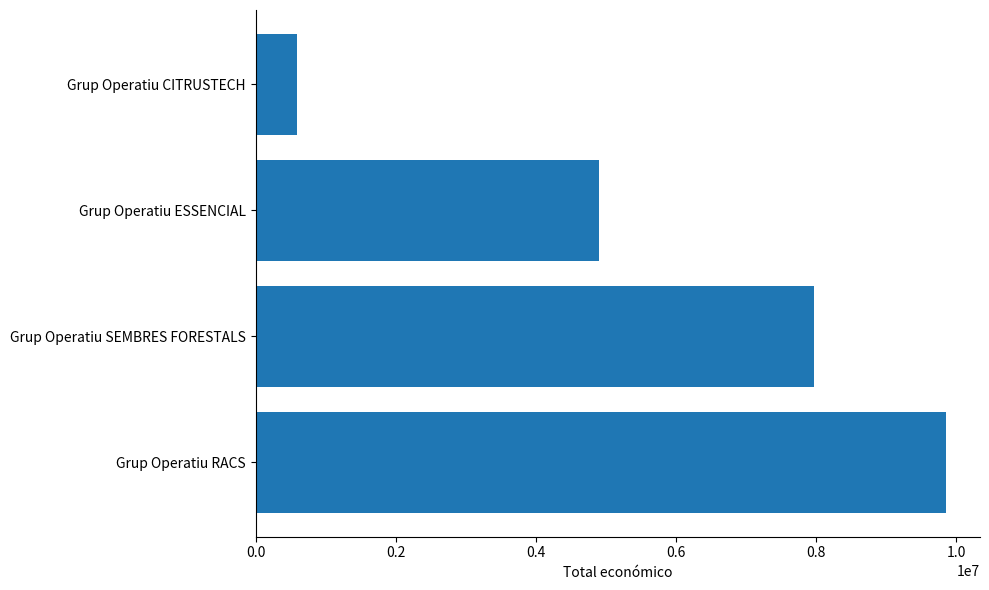

What is the difference between the maximum and minimum values?

9260198